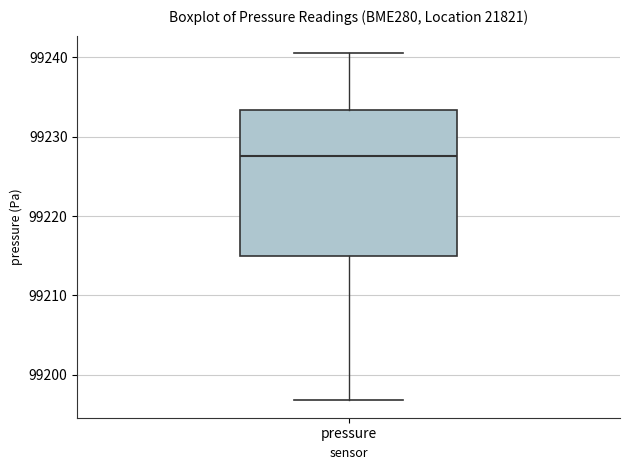

Read this box plot against the y-axis: the position of the median line, the range covered by the box, and the ends of both whiskers. The values are not printed on the chart, so give them approximately, as read against the axis.

median 99228, box 99215 to 99233, whiskers 99197 to 99241